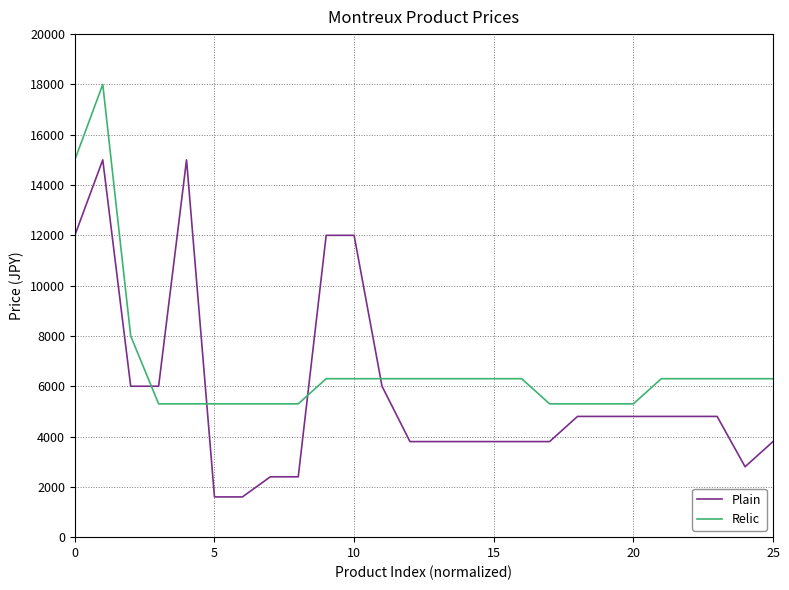

Rank the series by their maximum value, from highest to lowest.

Relic, Plain